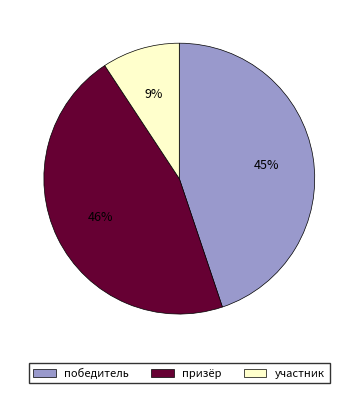

To the nearest percent, what is the difference between the призёр and участник slice percentages?

37%